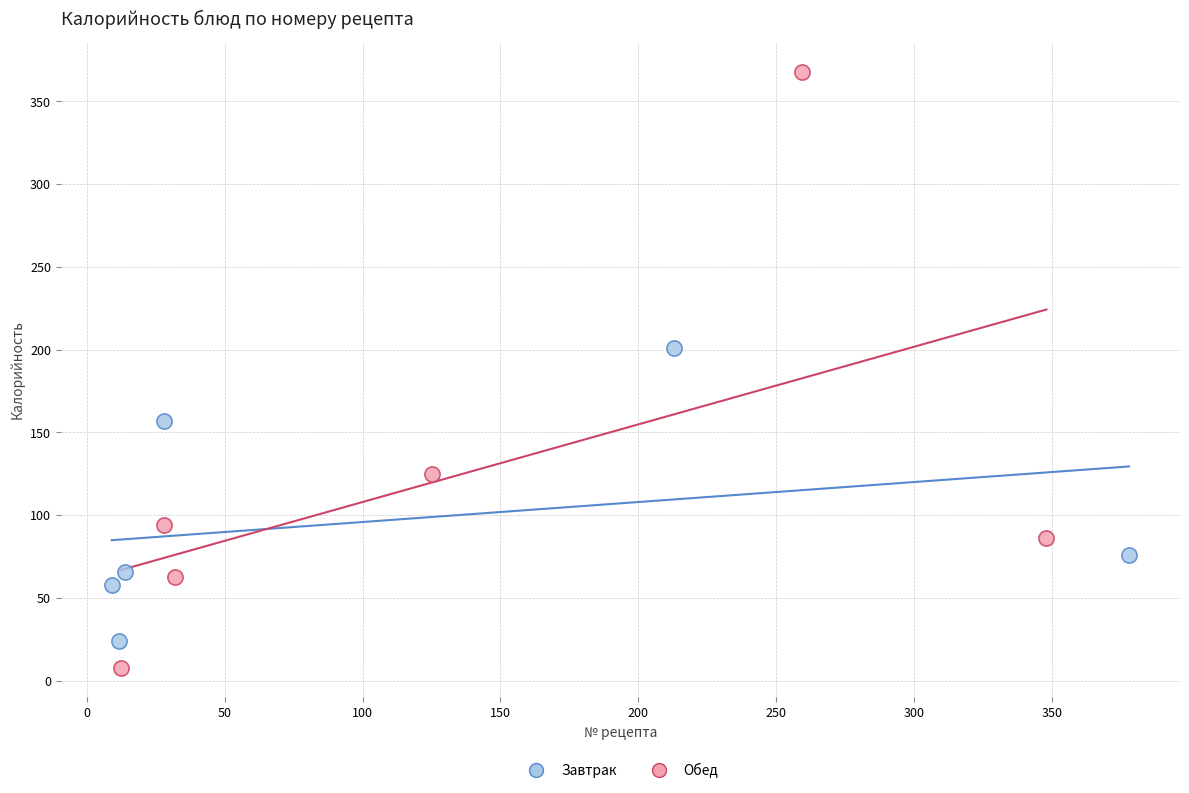

What are all the series names shown in the legend?

Завтрак, Обед